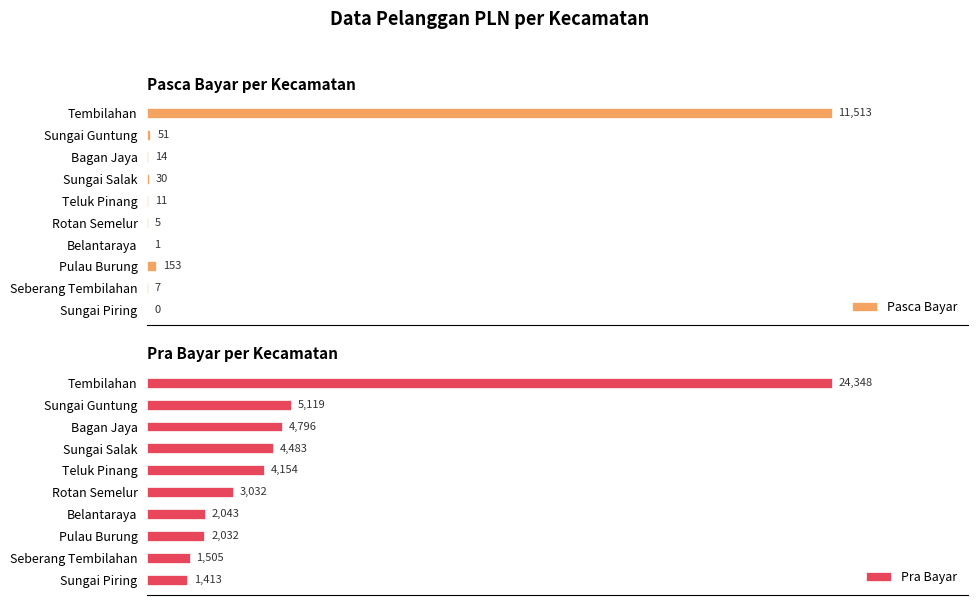

At which label is Pasca Bayar closest to 5756?

Pulau Burung